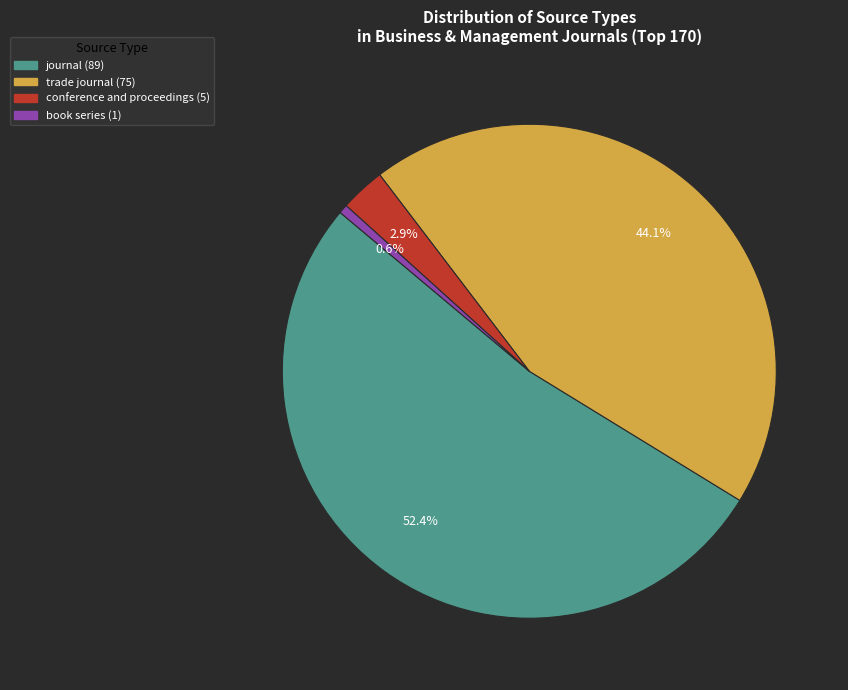

Which category has the smallest portion of the pie?

book series